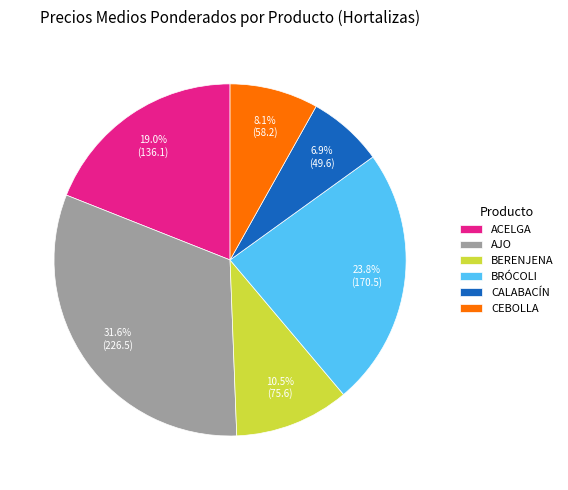

The BRÓCOLI slice represents 37% of the pie. True or false?

False